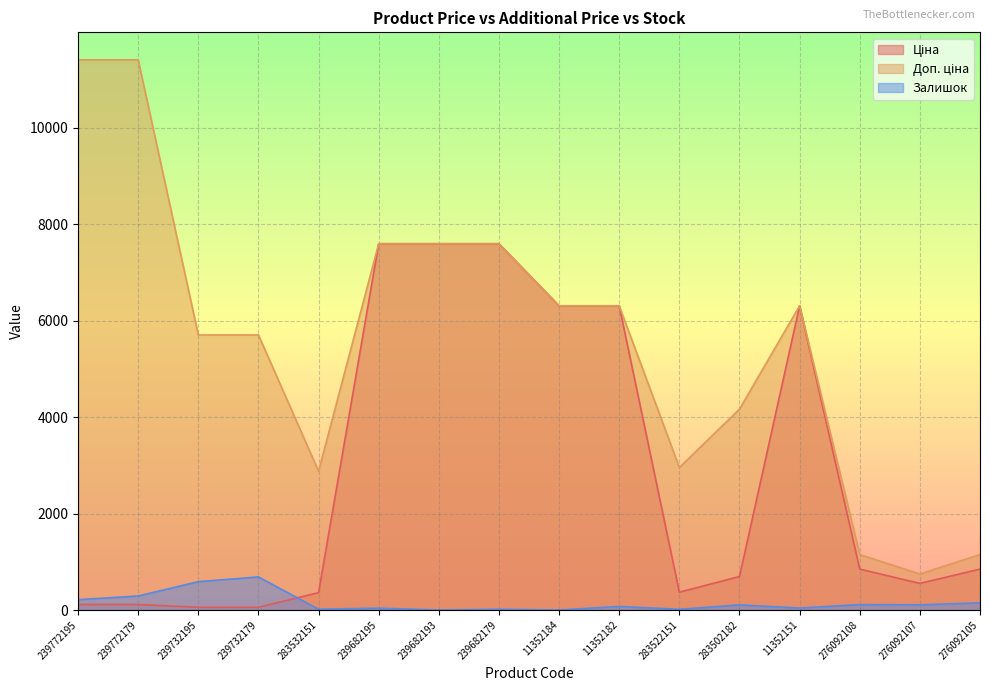

At which label is Доп. ціна closest to 6078?

11352184